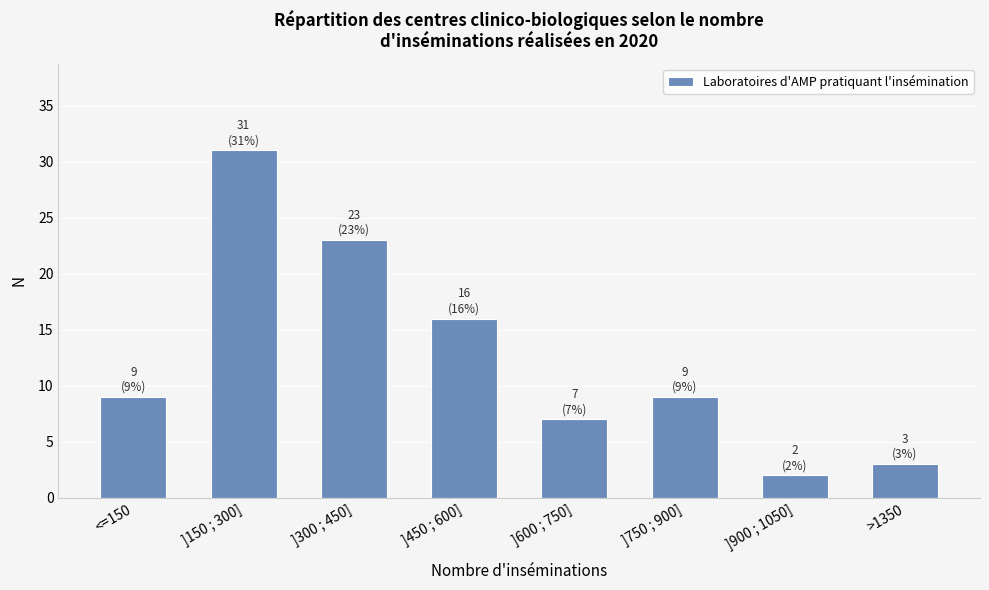

At which label is the value closest to 16?

]450 ; 600]